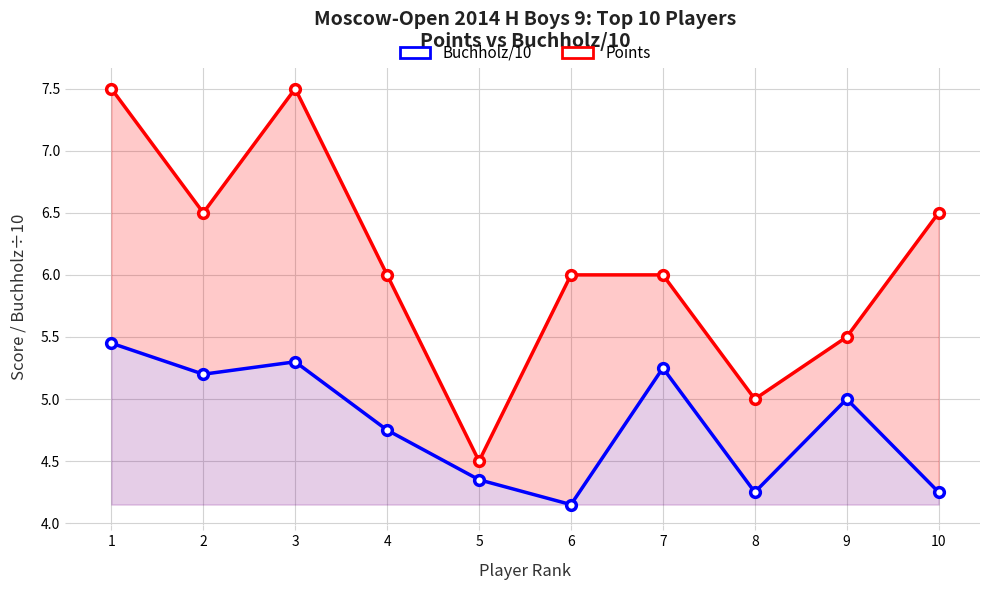

How many data points in Points are above 6?

4